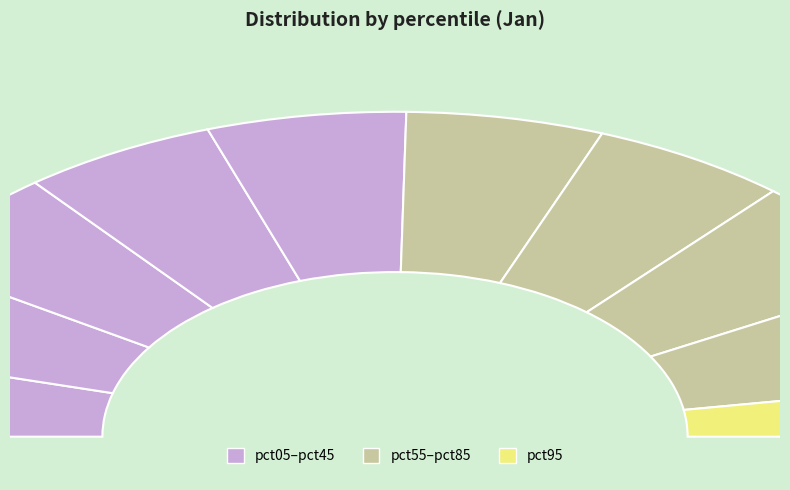

The pct65 slice represents 19% of the pie. True or false?

False